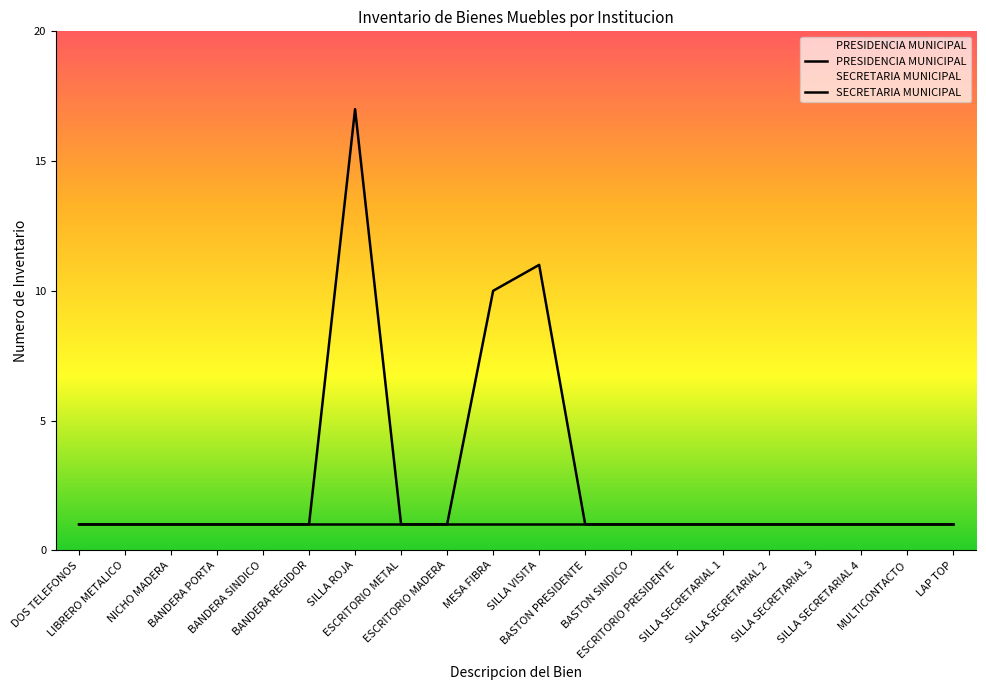

Reading left to right, list all the values displayed in this chart.

1	1	1	1	1	1	17	1	1	10	11	1	1	1	1	1	1	1	1	1